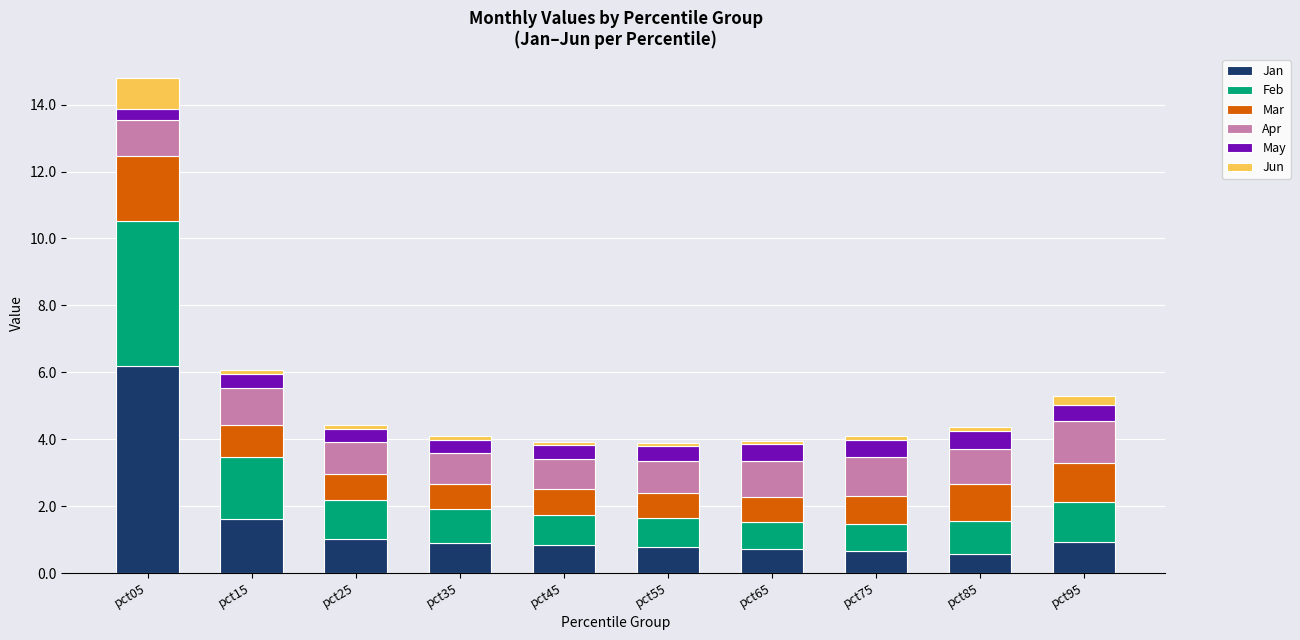

At which category is the sum across all series the highest?

pct05